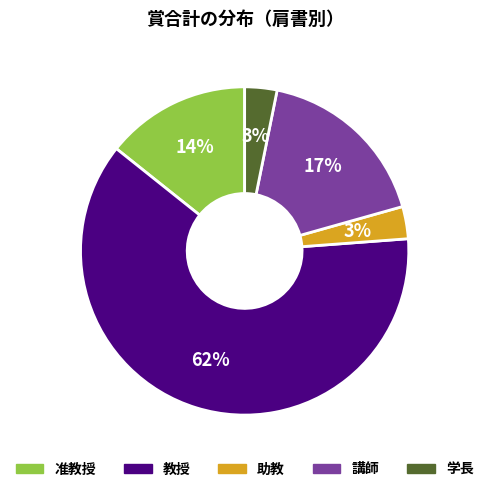

Is there a majority slice in this chart?

Yes